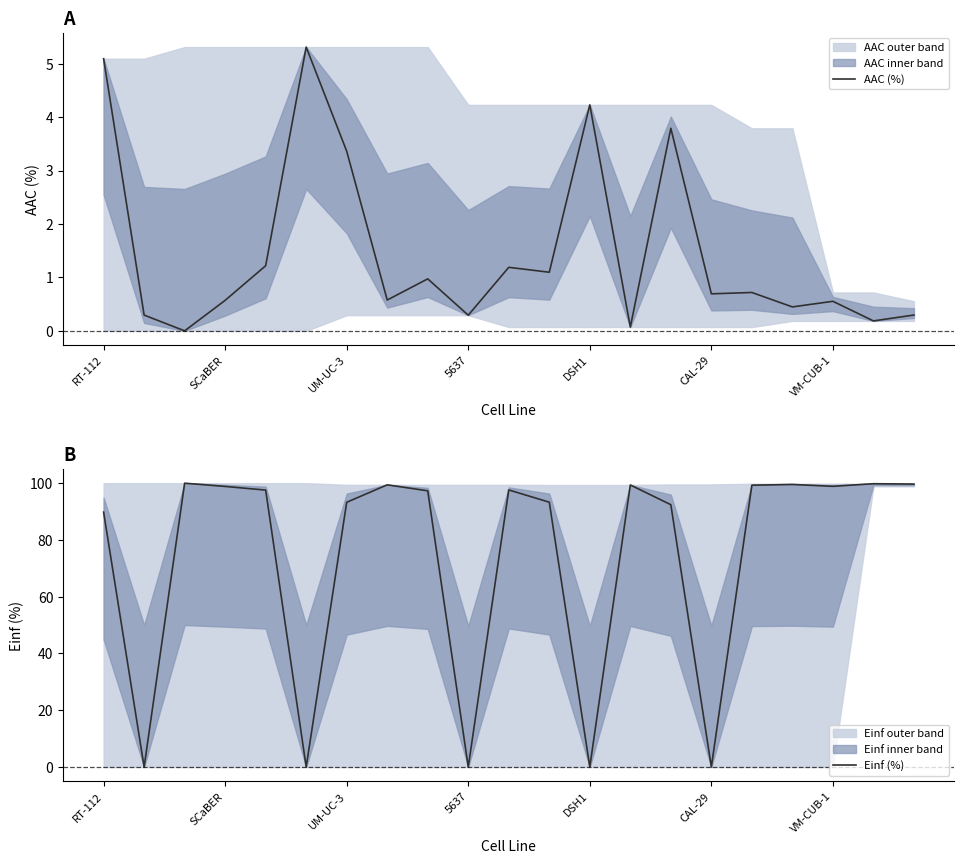

What is the highest value of the AAC (%) series?

5.3